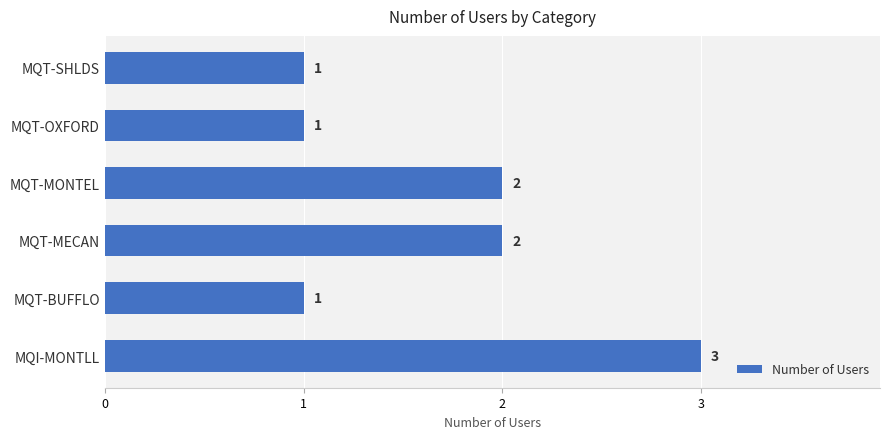

Reading top to bottom, list all the values displayed in this chart.

MQT-SHLDS=1	MQT-OXFORD=1	MQT-MONTEL=2	MQT-MECAN=2	MQT-BUFFLO=1	MQI-MONTLL=3